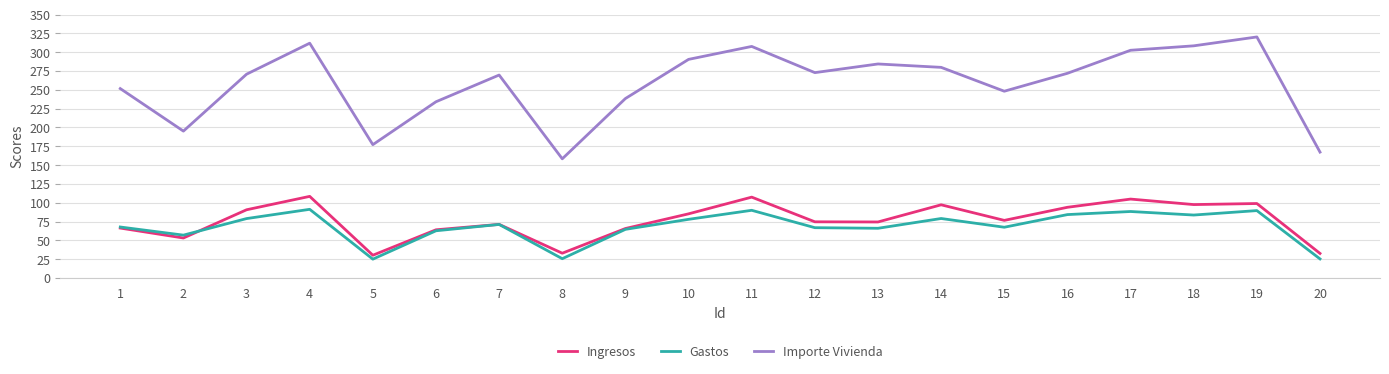

At which category does Gastos reach its first local valley?

2